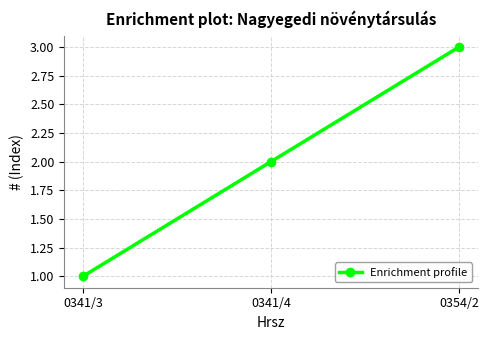

What position from the left is 0354/2?

3